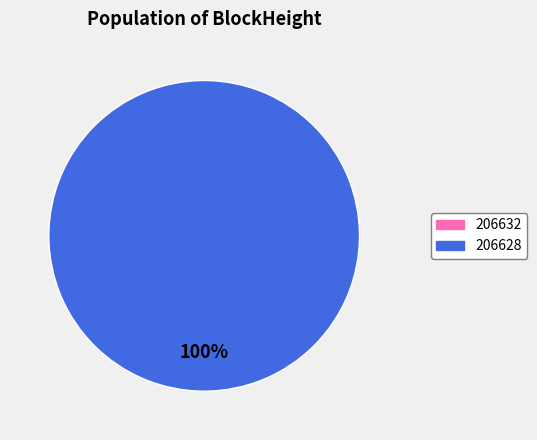

To the nearest percent, what portion does 206628 represent?

100%